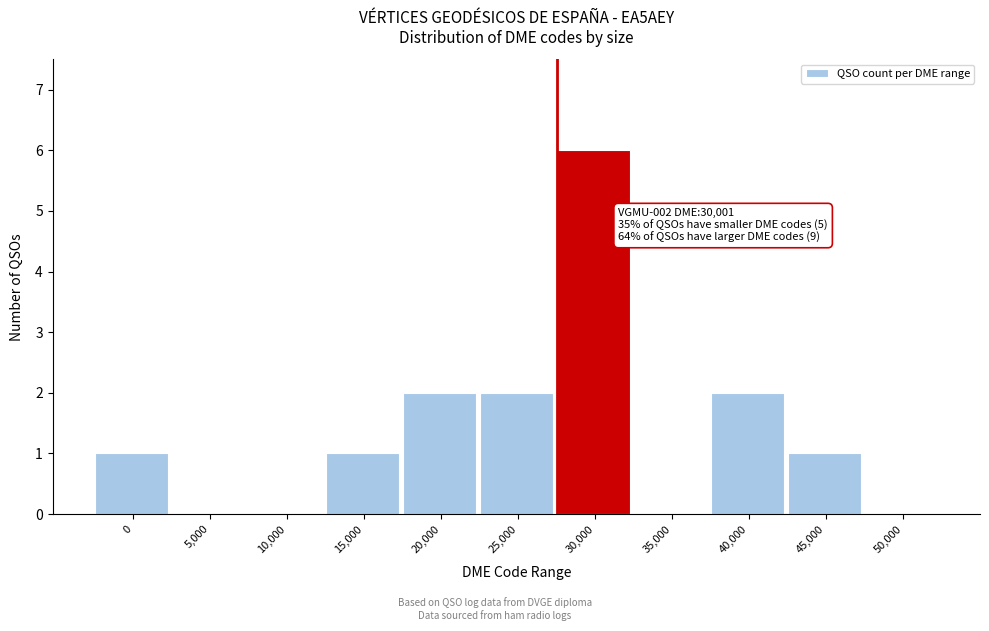

Reading left to right, extract all data points from this chart.

0=1	5,000=0	10,000=0	15,000=1	20,000=2	25,000=2	30,000=6	35,000=0	40,000=2	45,000=1	50,000=0